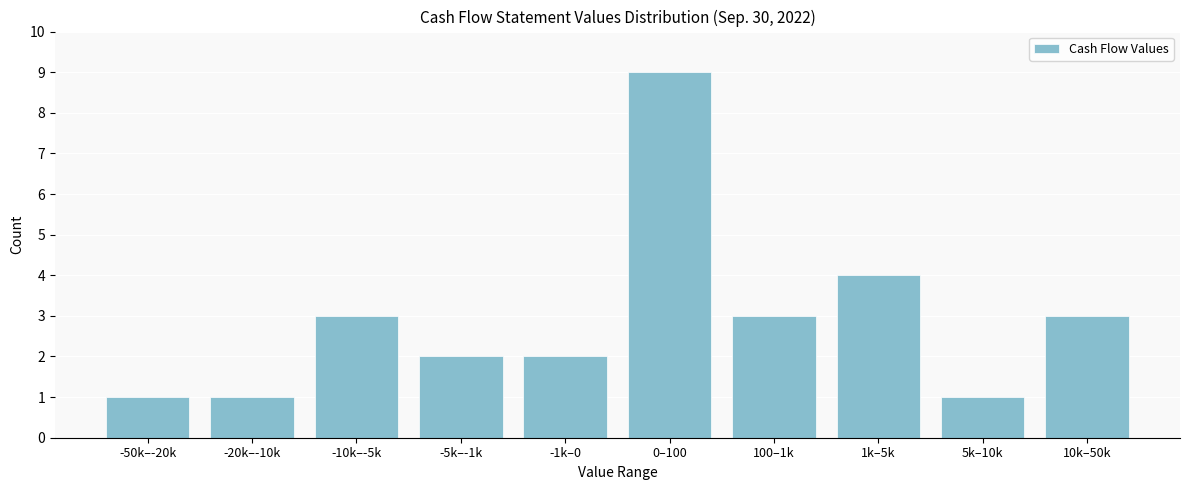

Reading left to right, what are all the values shown in this chart?

1	1	3	2	2	9	3	4	1	3